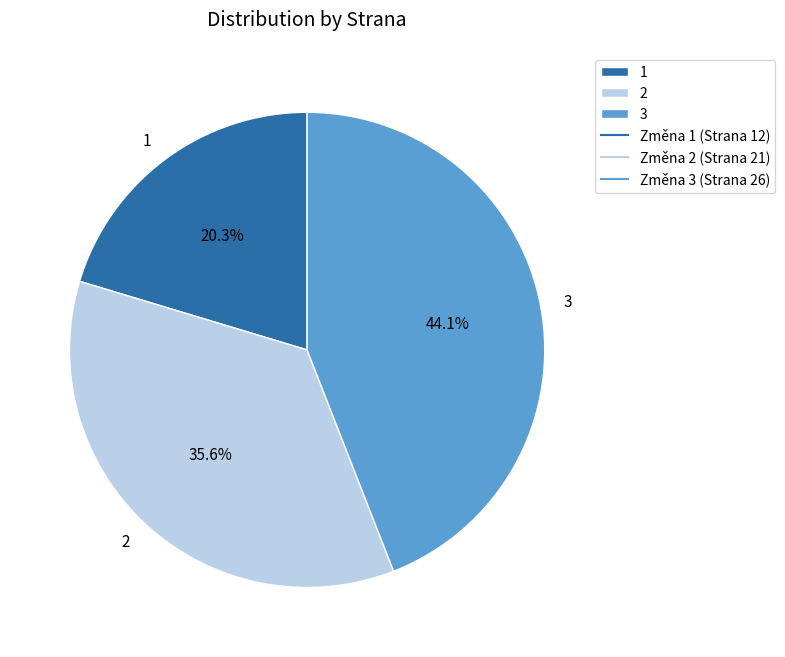

Is there a majority slice in this chart?

No